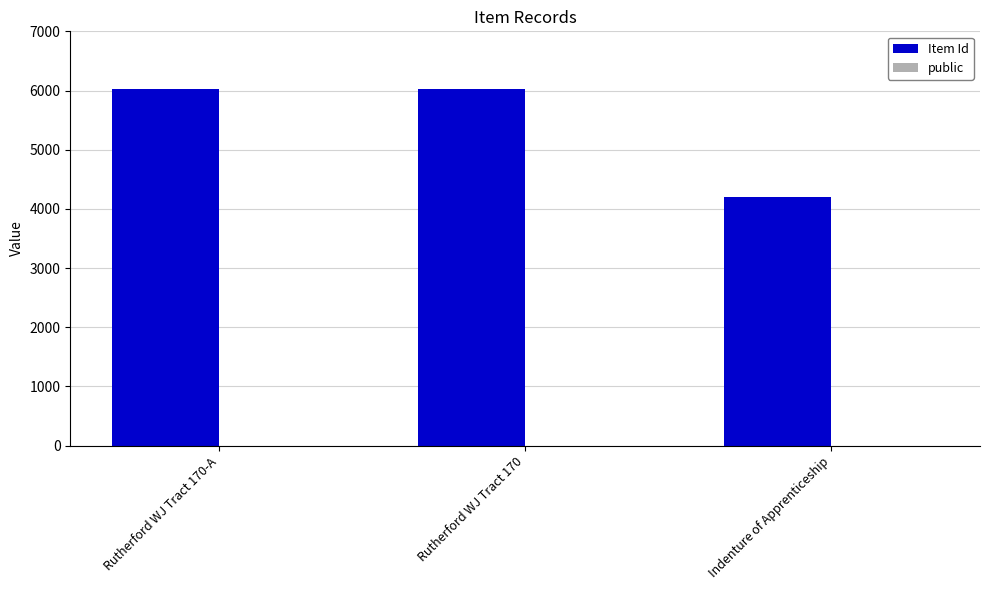

What is the greatest value displayed?

6024